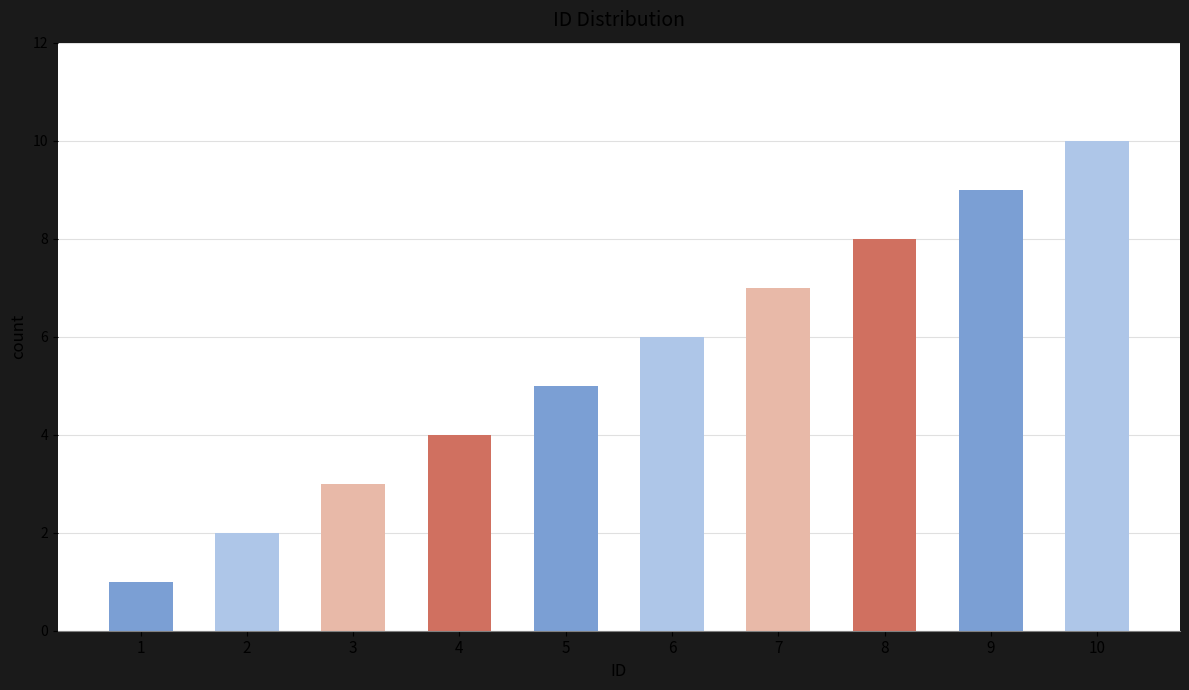

Is it true that the value at 5 is 5?

True